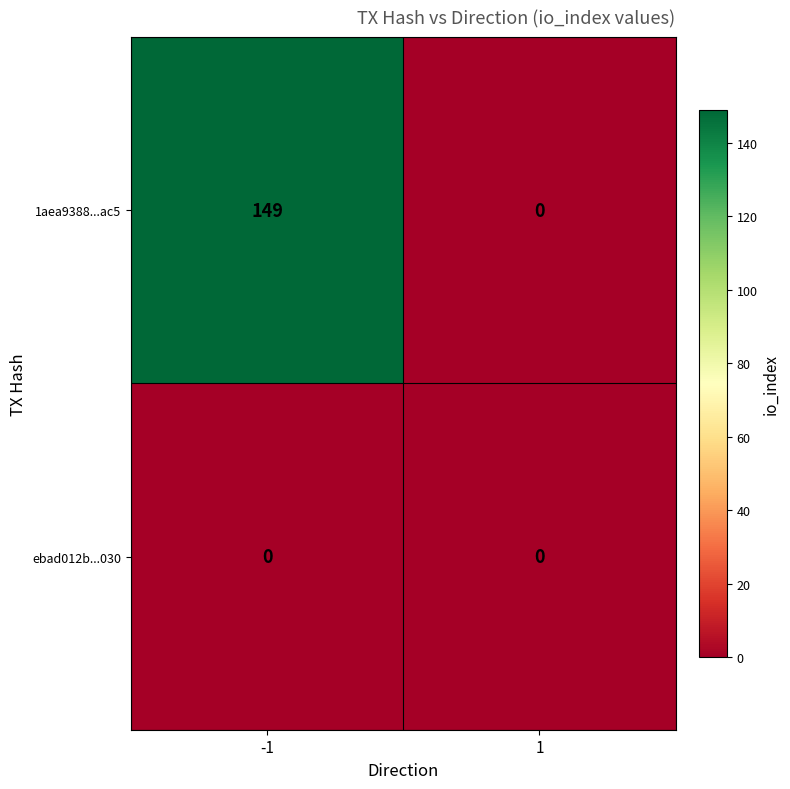

Which series changed the most between -1 and 1?

1aea9388...ac5